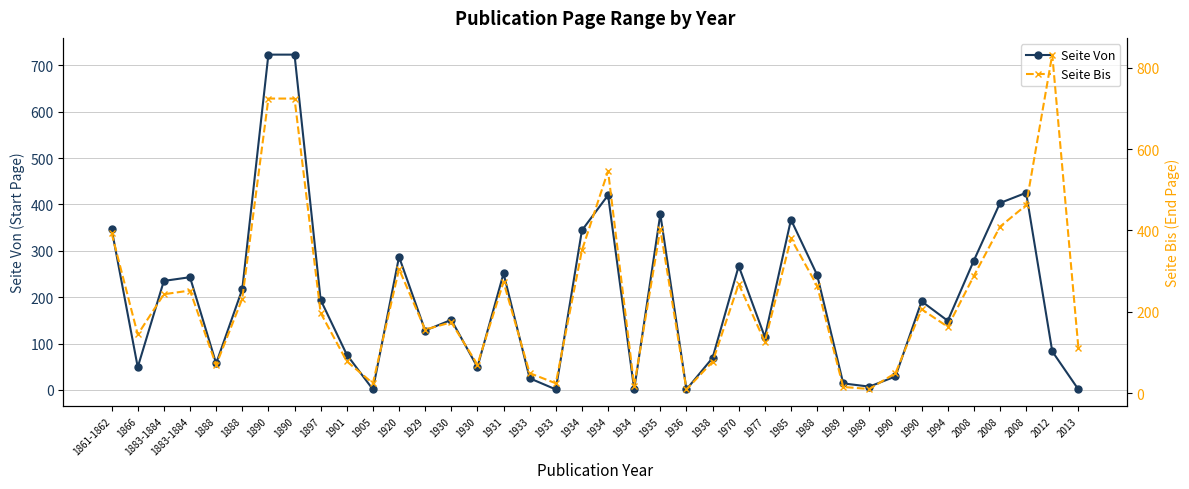

How many values in the Seite Bis series exceed 206?

18